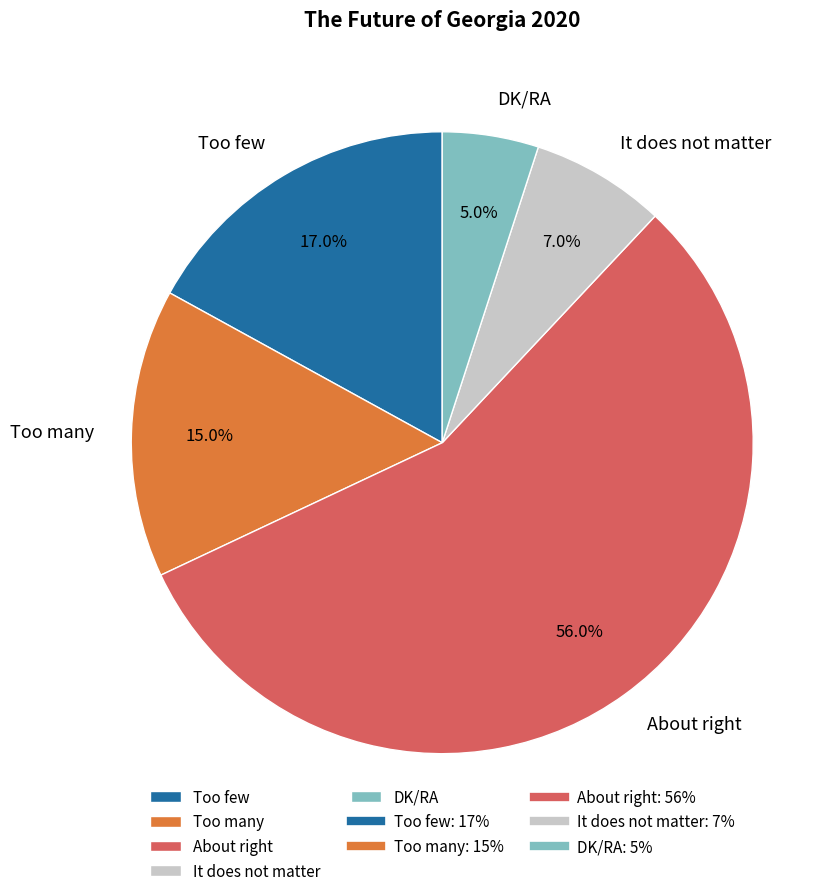

What percentage do DK/RA and Too many together represent?

20.0%